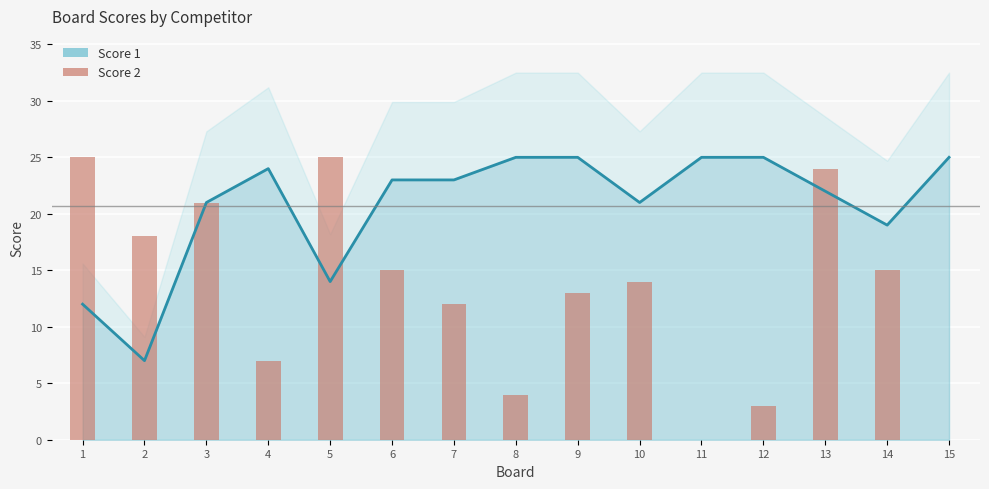

List the labels in order of value, largest first.

1, 5, 13, 3, 2, 6, 14, 10, 9, 7, 4, 8, 12, 11, 15